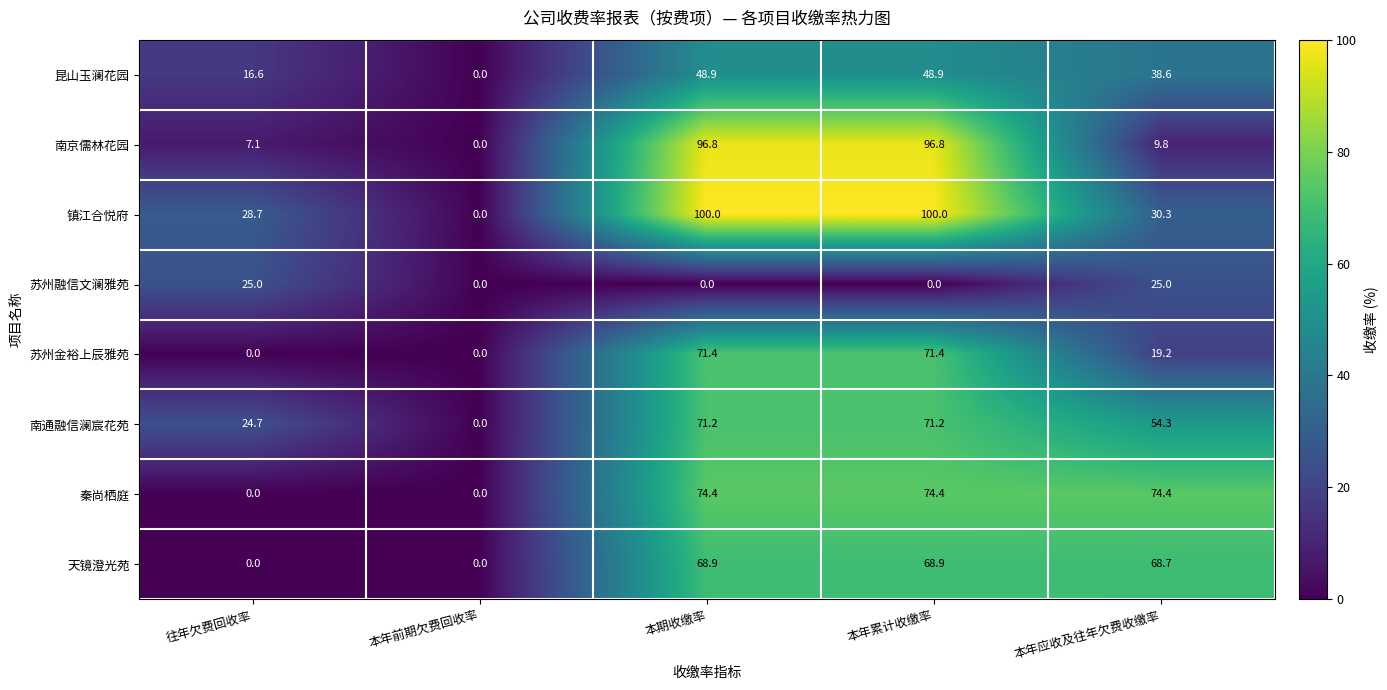

Rank the series by their maximum value, from lowest to highest.

苏州融信文澜雅苑, 昆山玉澜花园, 天镜澄光苑, 南通融信澜宸花苑, 苏州金裕上辰雅苑, 秦尚栖庭, 南京儒林花园, 镇江合悦府